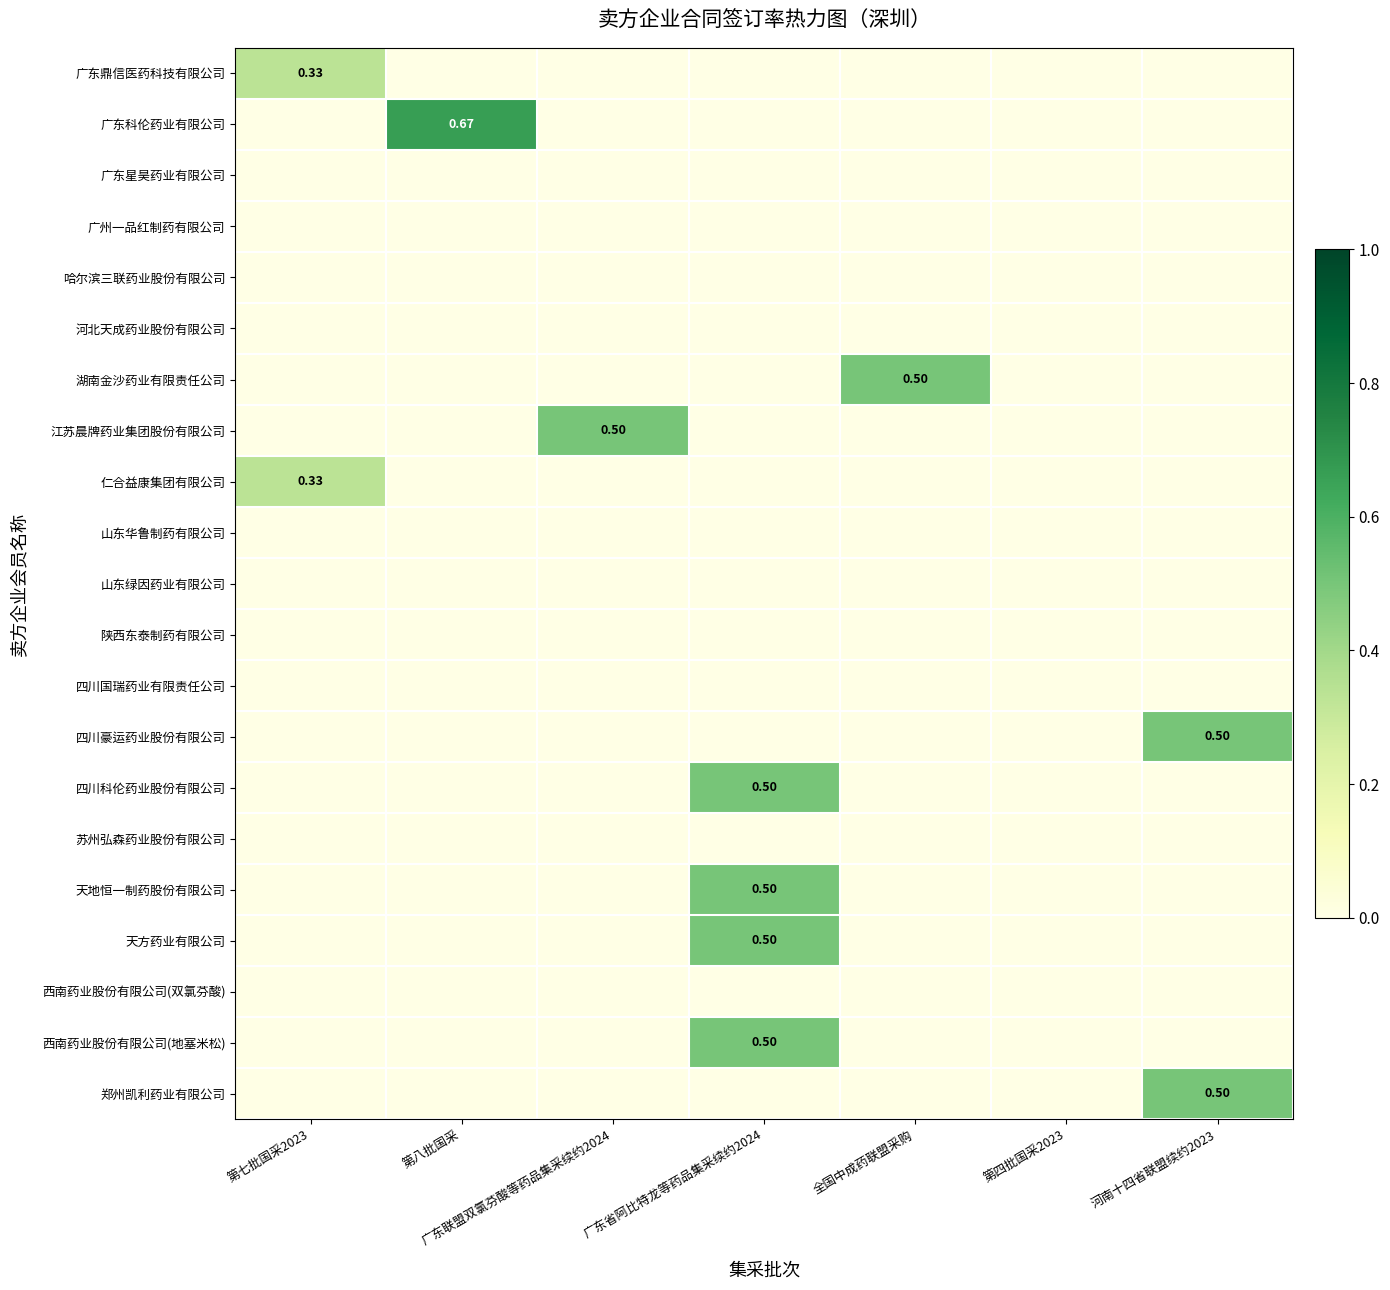

Rank the series at 第八批国采 from highest to lowest value.

广东科伦药业有限公司, 广东鼎信医药科技有限公司, 广东星昊药业有限公司, 广州一品红制药有限公司, 哈尔滨三联药业股份有限公司, 河北天成药业股份有限公司, 湖南金沙药业有限责任公司, 江苏晨牌药业集团股份有限公司, 仁合益康集团有限公司, 山东华鲁制药有限公司, 山东绿因药业有限公司, 陕西东泰制药有限公司, 四川国瑞药业有限责任公司, 四川豪运药业股份有限公司, 四川科伦药业股份有限公司, 苏州弘森药业股份有限公司, 天地恒一制药股份有限公司, 天方药业有限公司, 西南药业股份有限公司(双氯芬酸), 西南药业股份有限公司(地塞米松), 郑州凯利药业有限公司